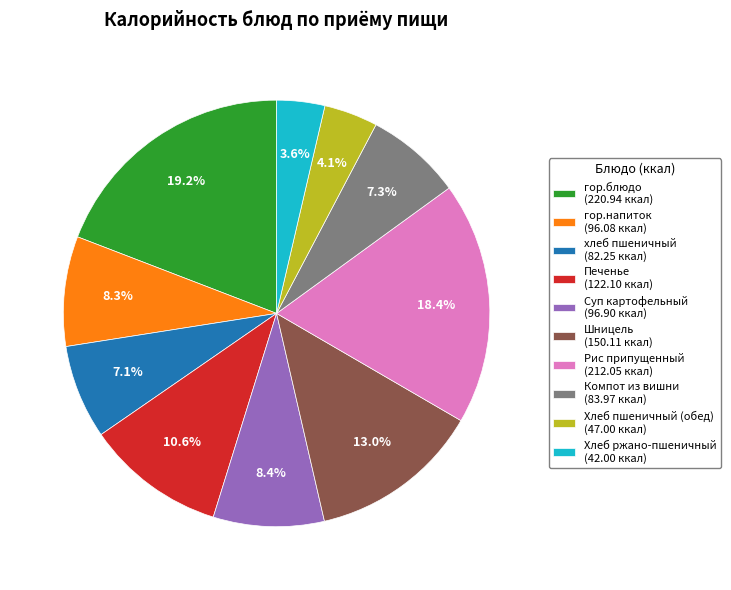

To the nearest percent, what percentage of the pie is Хлеб пшеничный (обед)?

4%